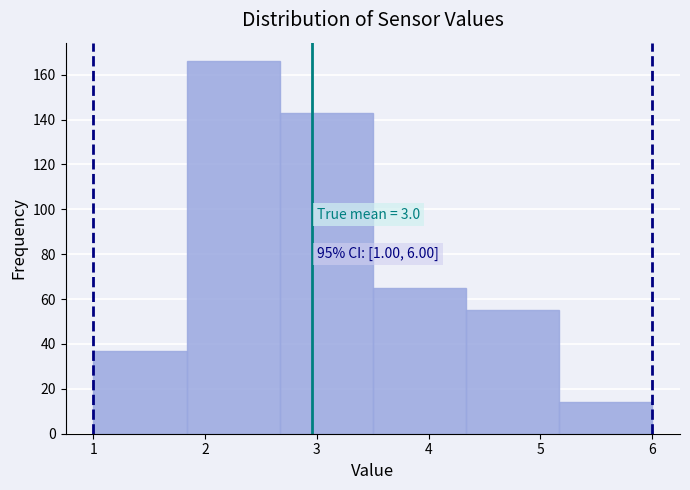

Which range on the x-axis has the tallest bar?

1.8 to 2.7